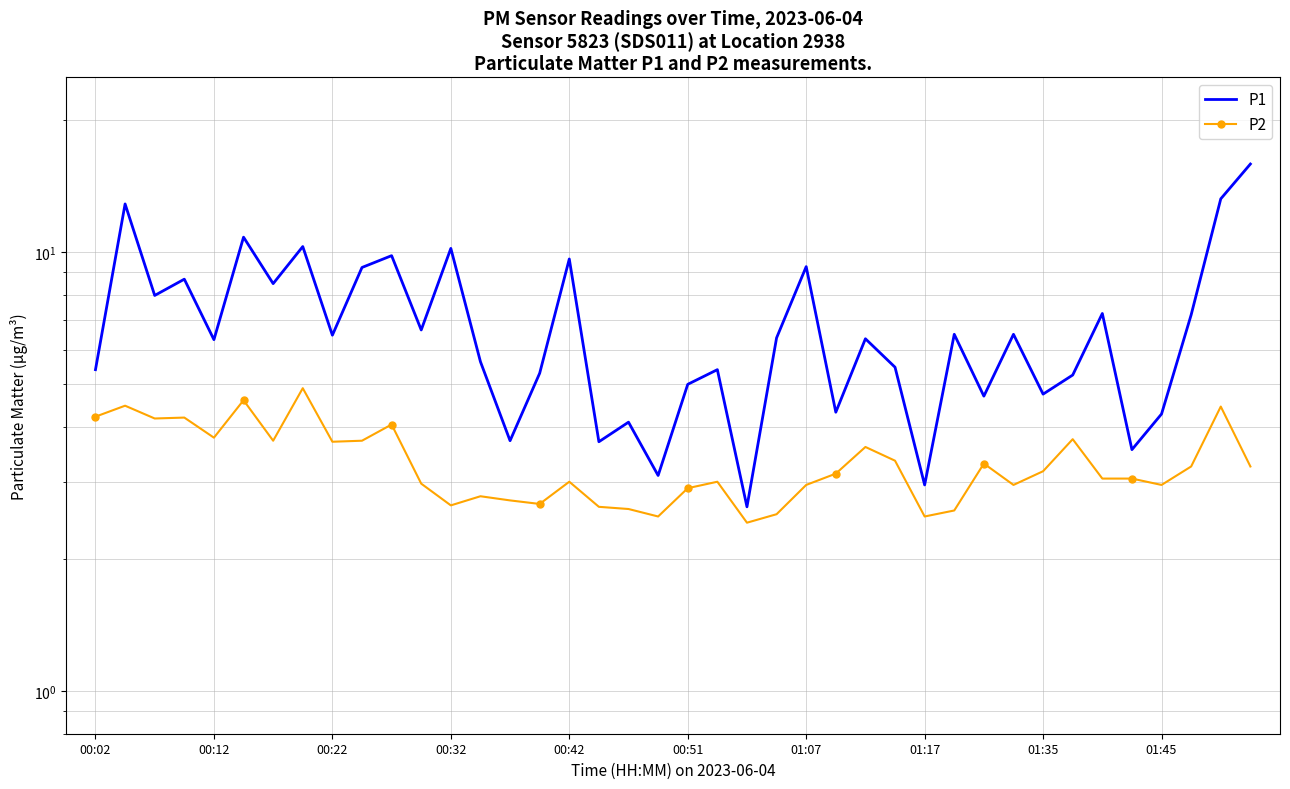

How many lines are shown in the chart?

2